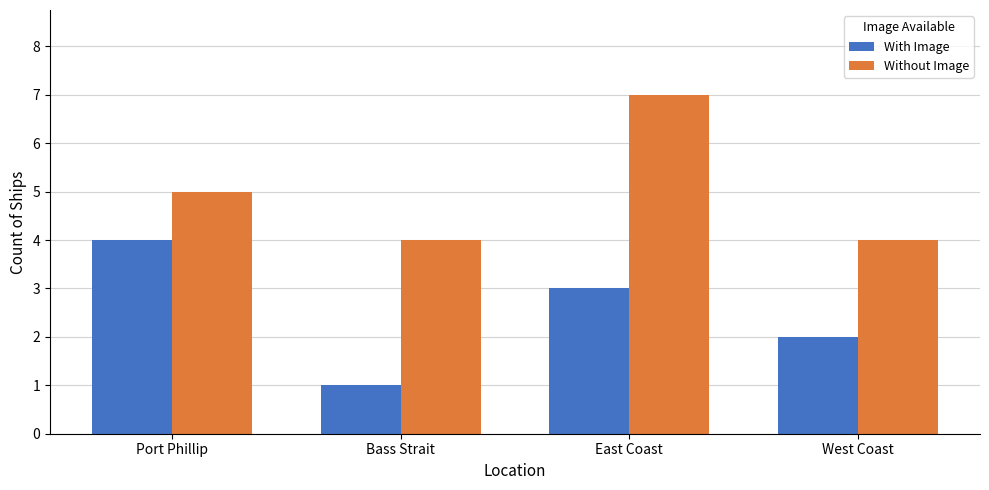

At which label does Without Image reach its peak?

East Coast